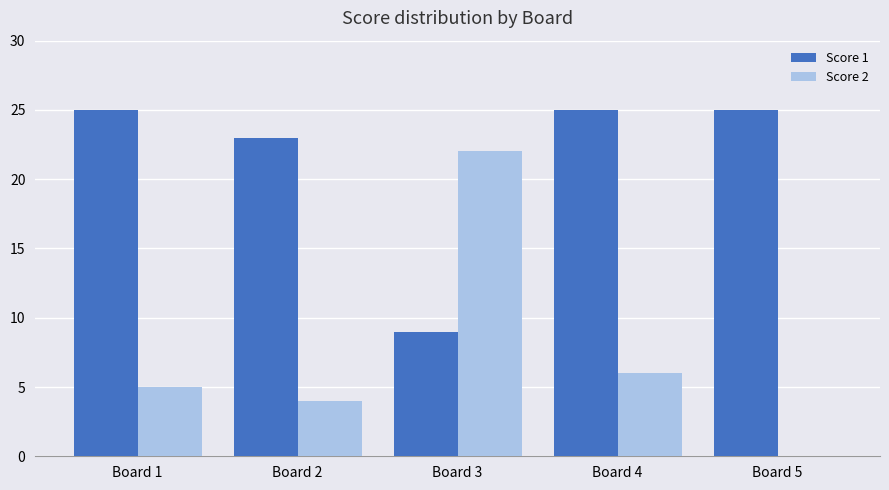

Read the Score 1 value at Board 1.

25